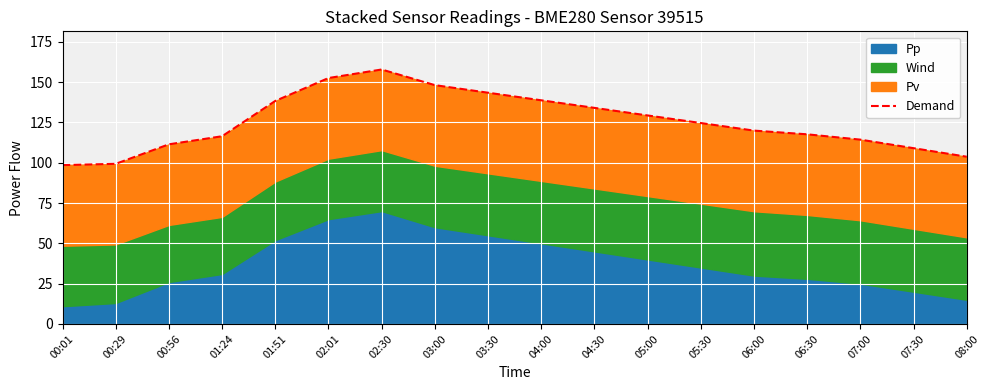

What is the approximate value at 04:00?

138.7